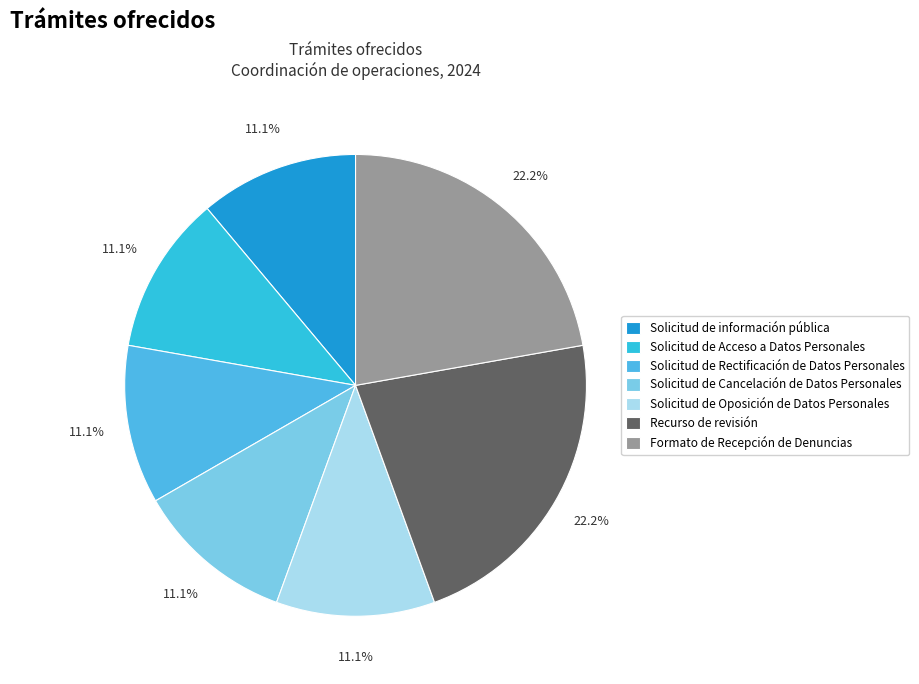

Count the number of slices in the pie.

7